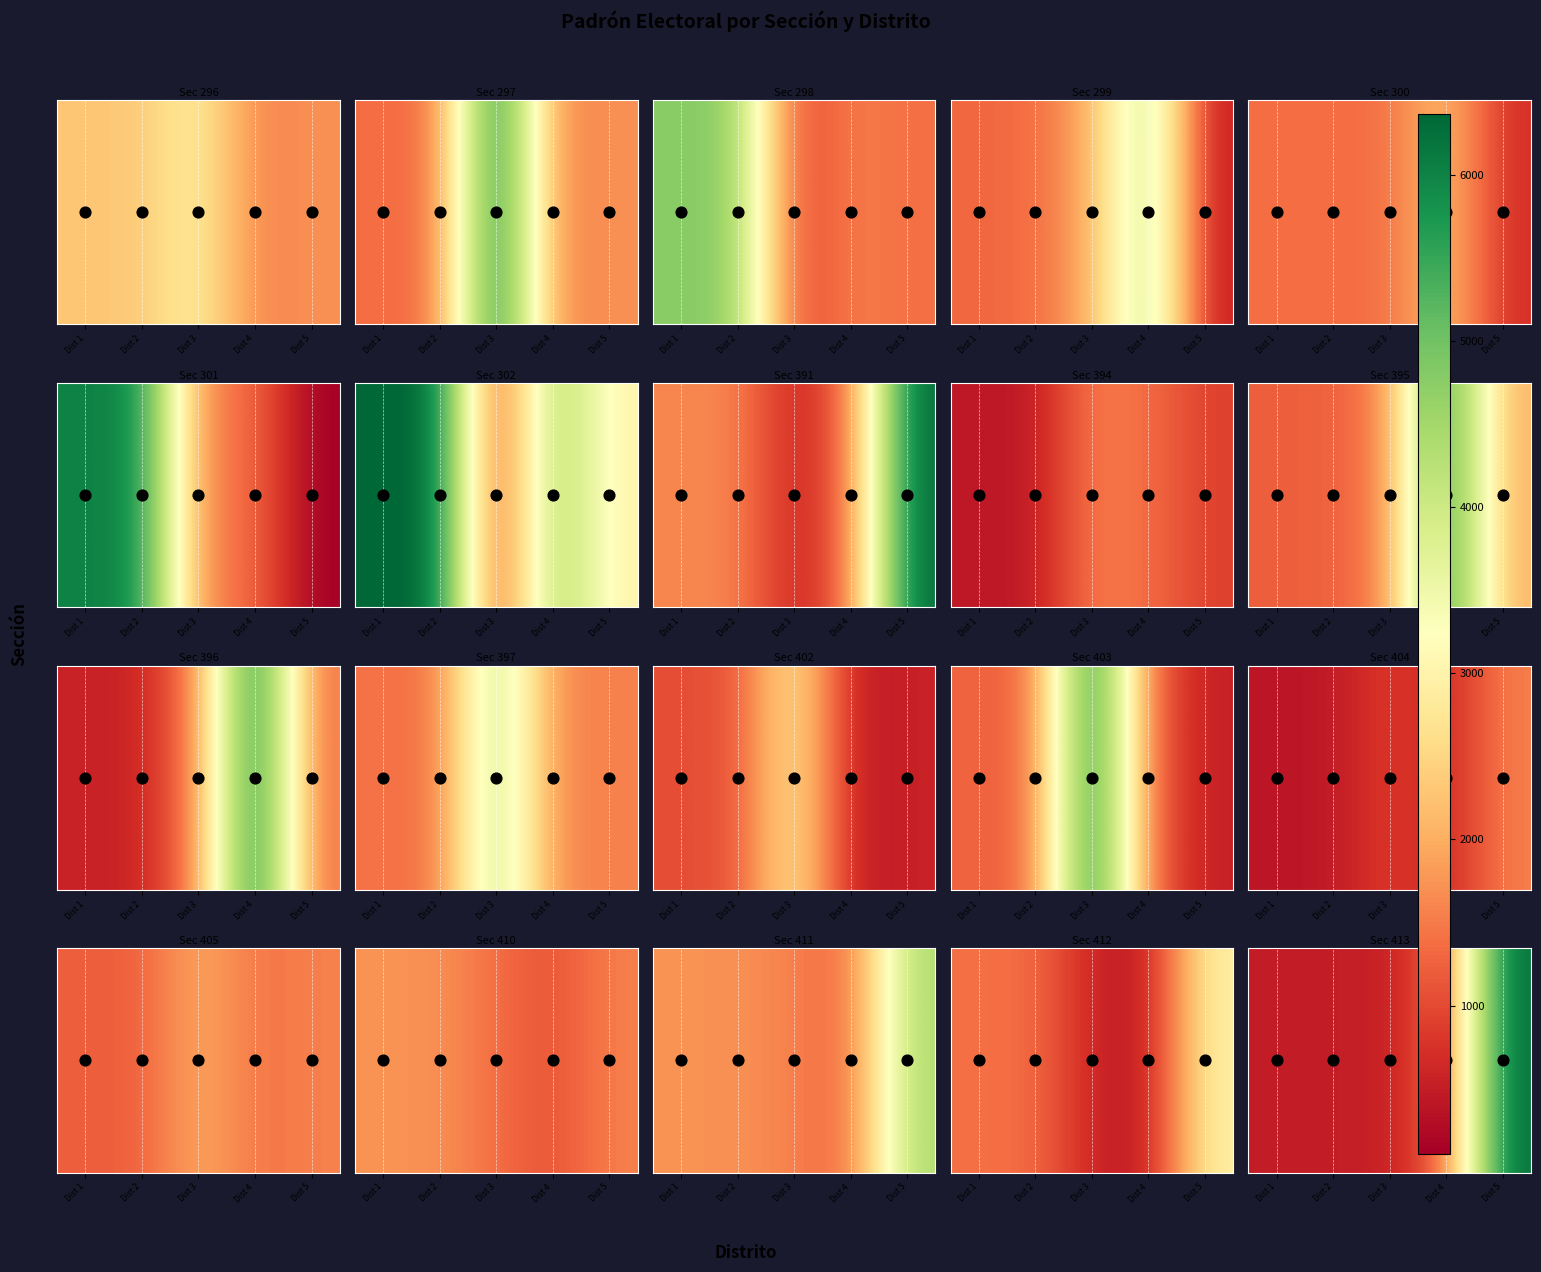

The chart shows a value of 743 at Dist 2. True or false?

False